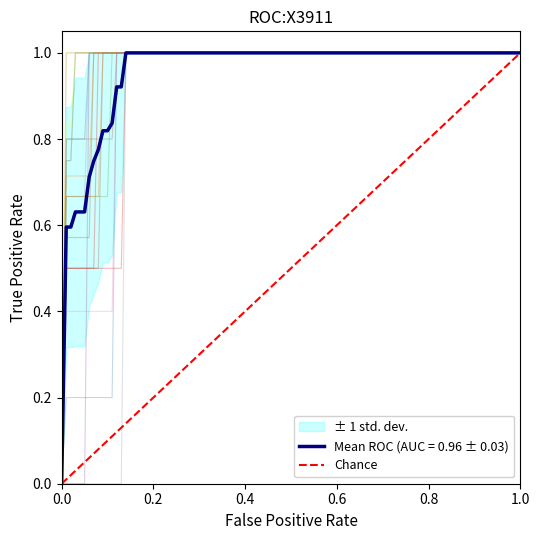

Is it true that the value at 0.2 is 1?

True